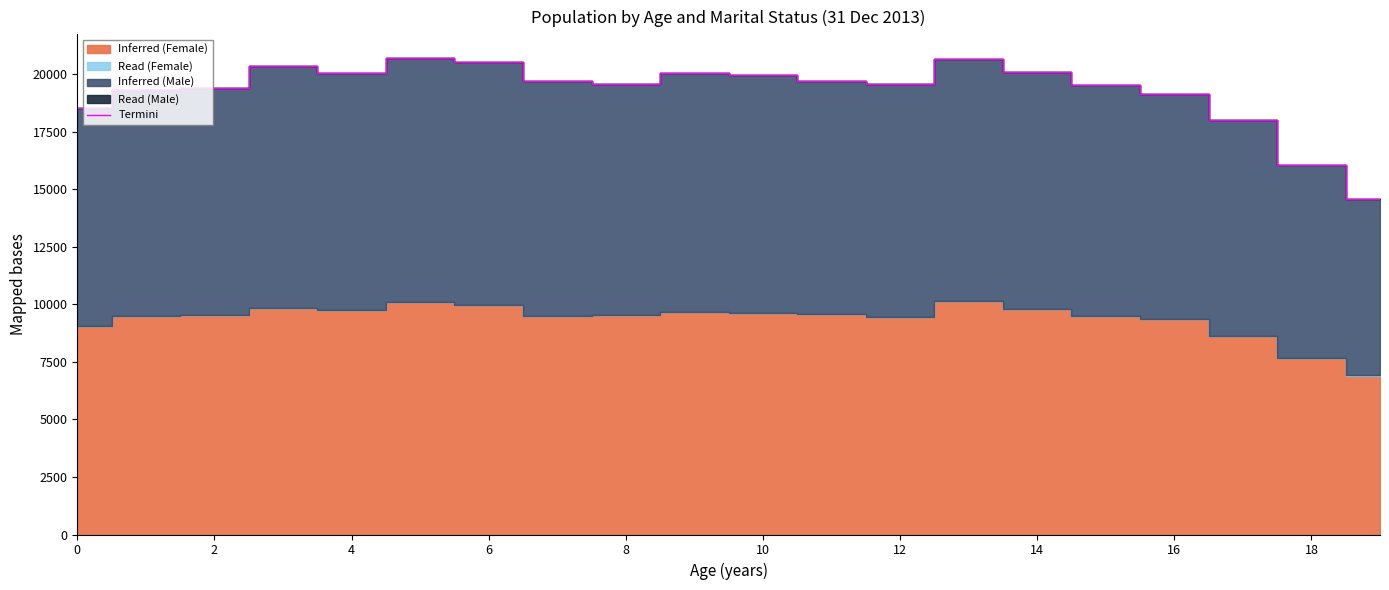

Is it true that the value at 14 is 26624?

False